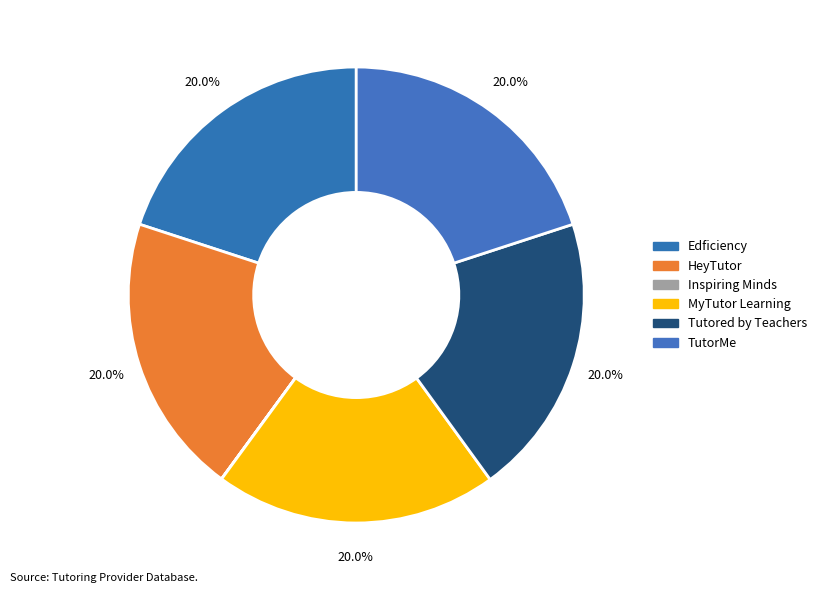

Which slice is the largest?

MyTutor Learning